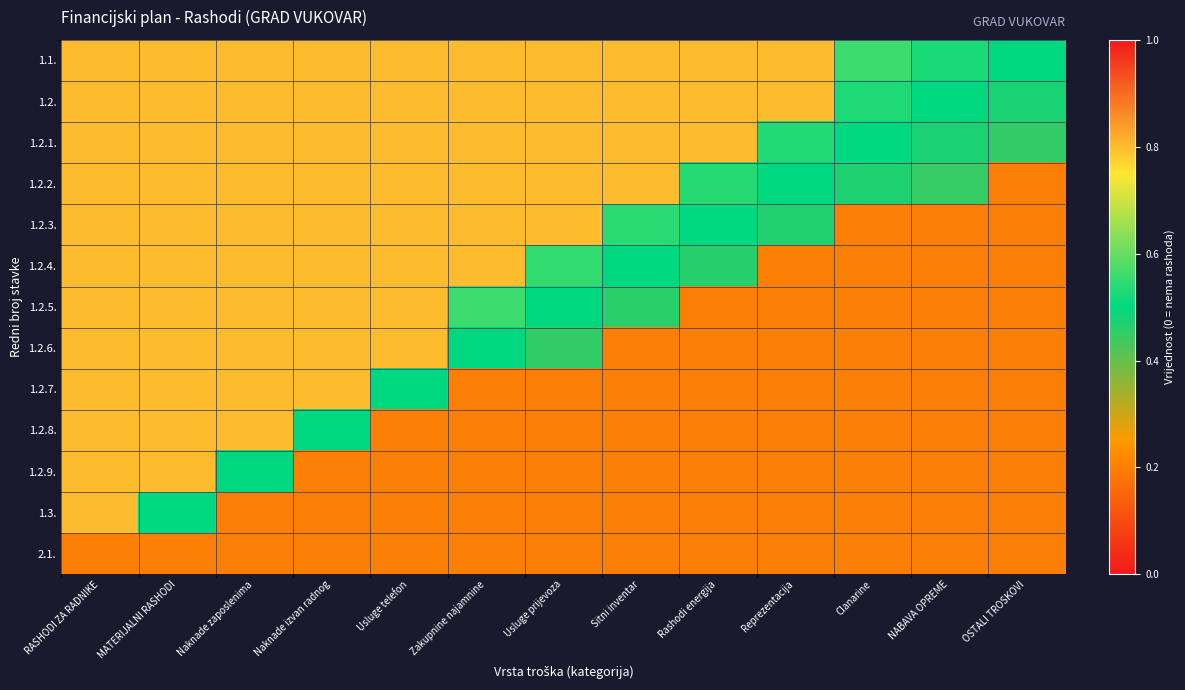

How many series are shown in this chart?

13